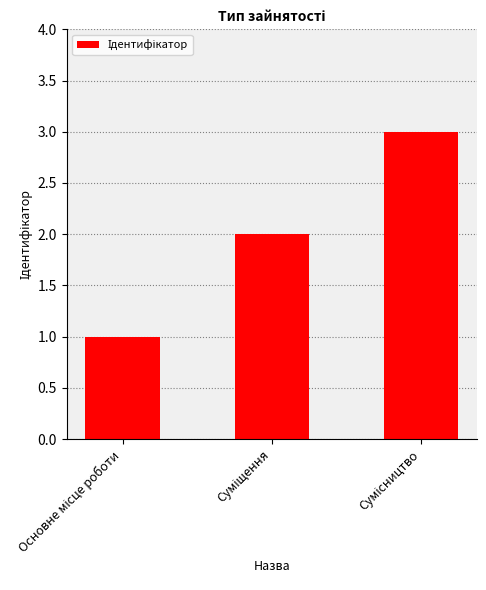

What is the sum of all values?

6